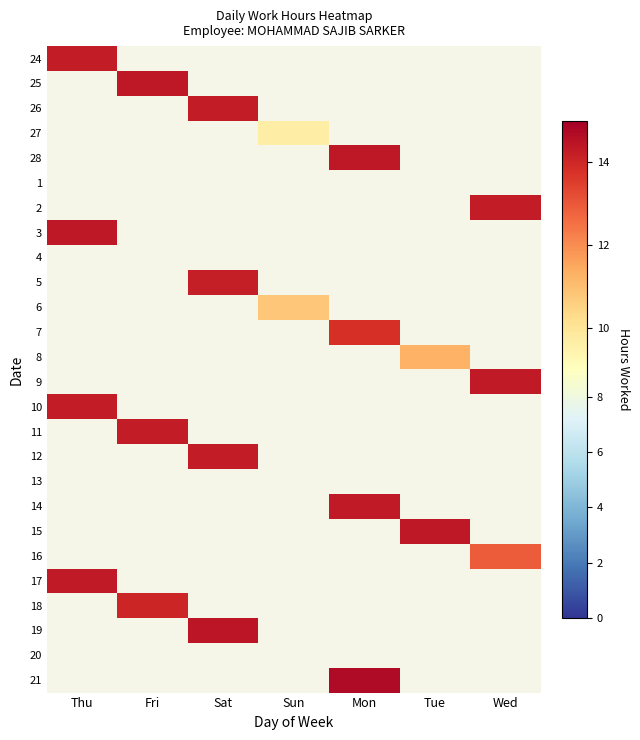

List the series in order of their peak value, highest first.

24, 25, 26, 27, 28, 1, 2, 3, 4, 5, 6, 7, 8, 9, 10, 11, 12, 13, 14, 15, 16, 17, 18, 19, 20, 21